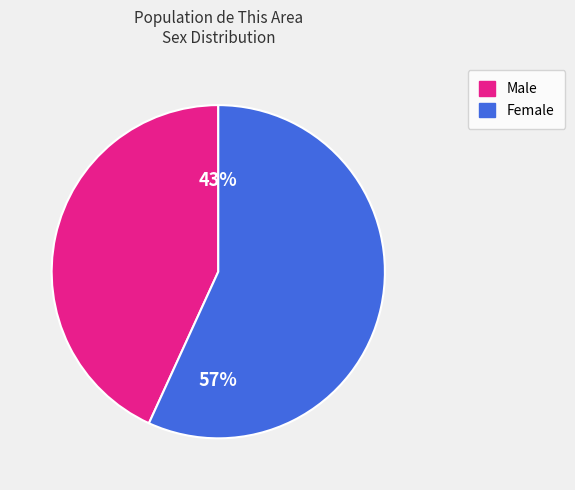

Rank the categories by value from highest to lowest.

Female, Male